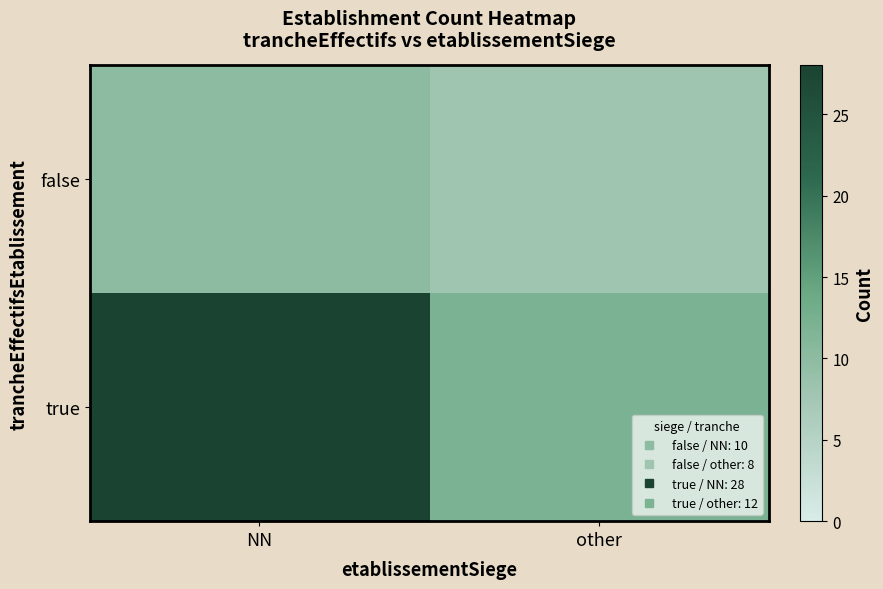

What is the maximum value shown in the chart?

28